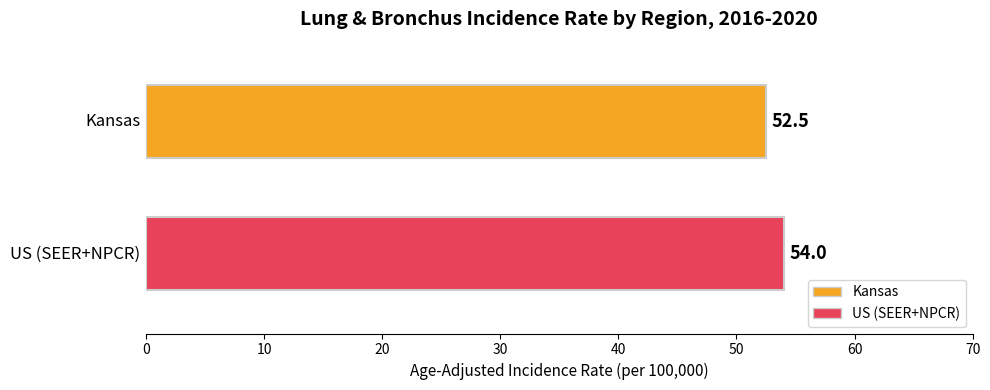

Where is Lower 95% CI nearest to the value 52?

Kansas